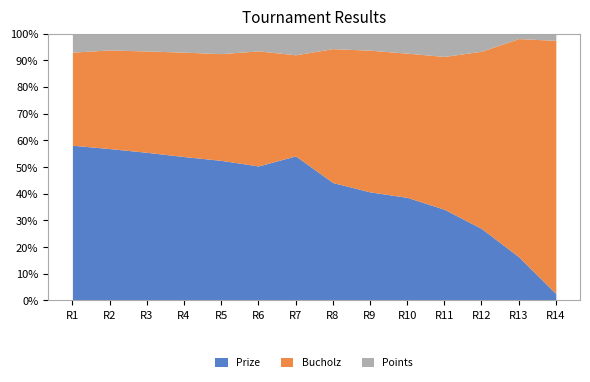

Between 4 and 10, which is larger?

4